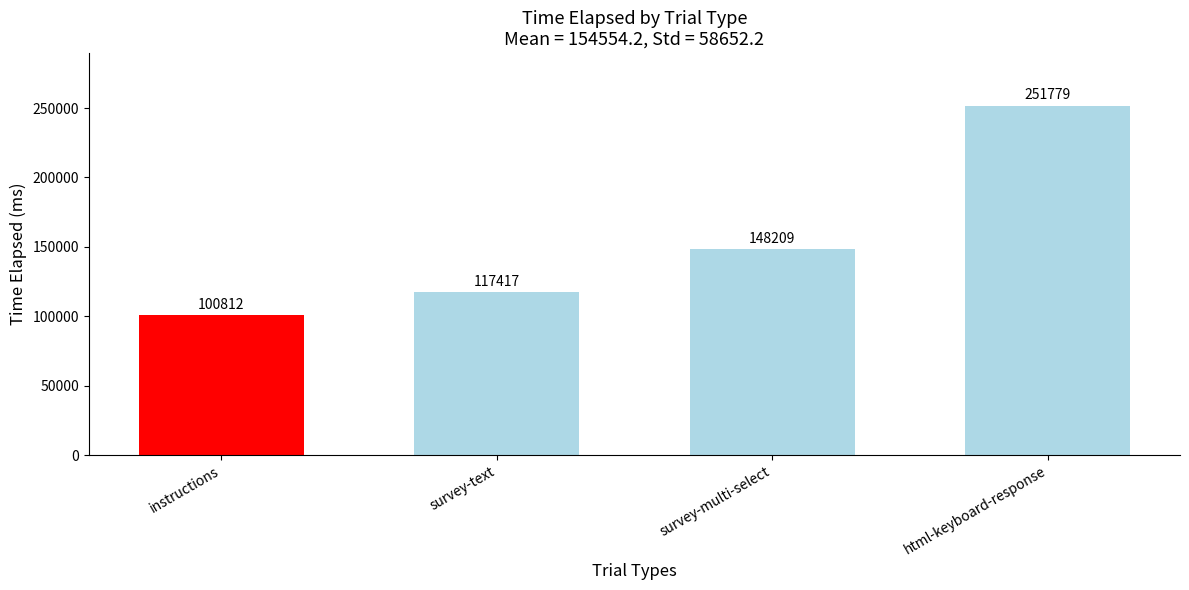

Reading left to right, extract all data points from this chart.

100812	117417	148209	251779